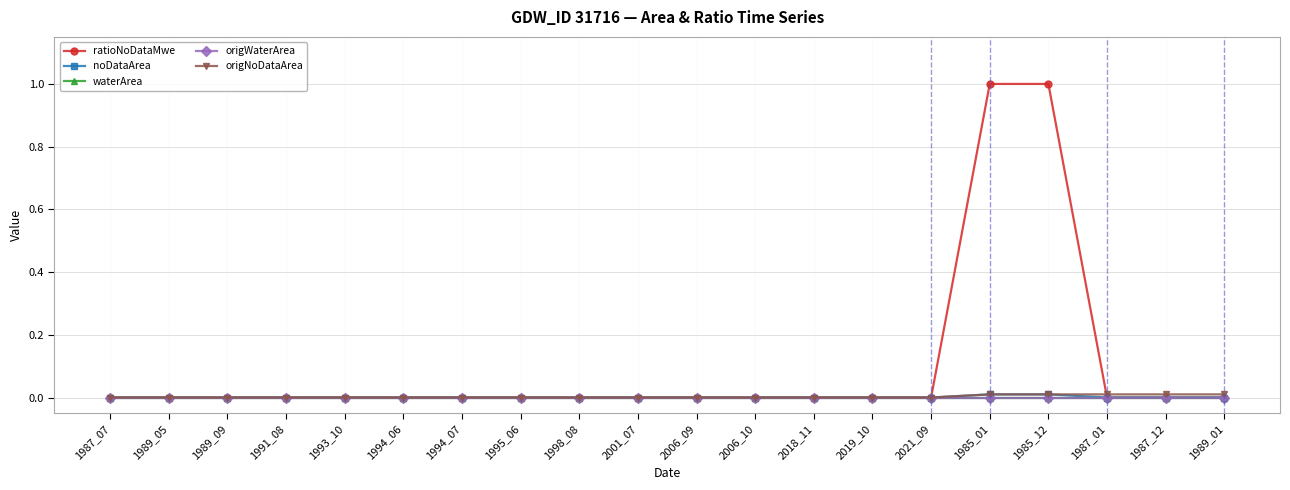

How many lines are shown in the chart?

5